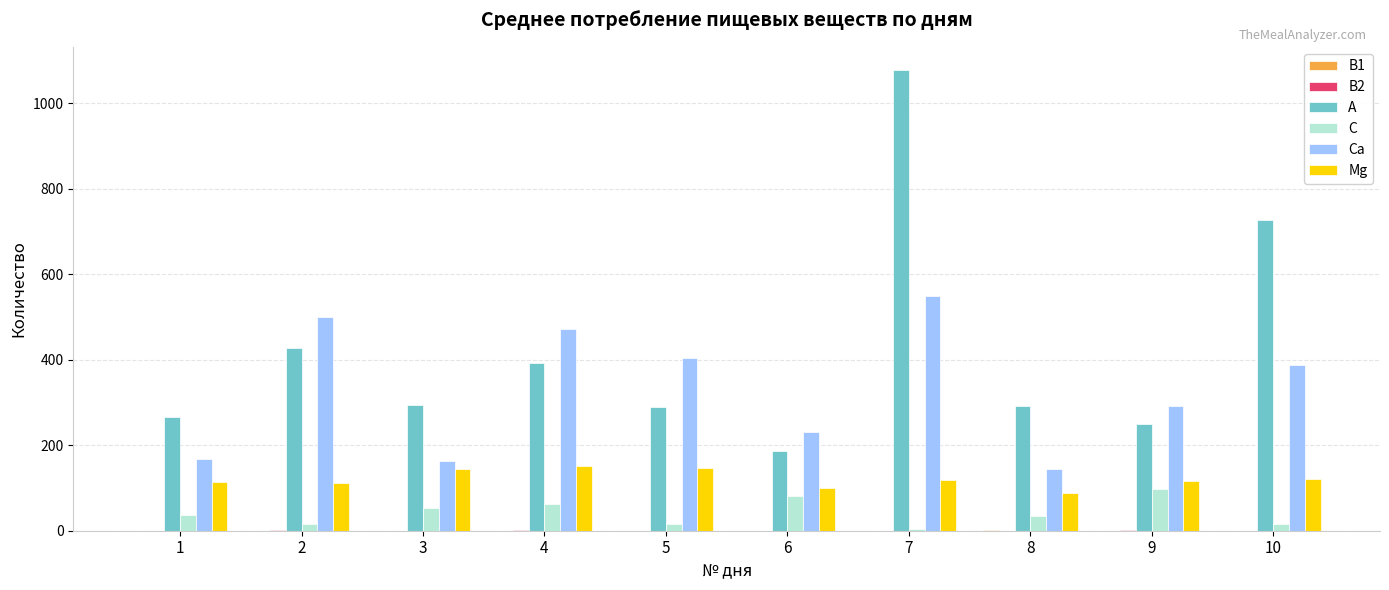

Between 3 and 9, which series saw the biggest shift?

Ca